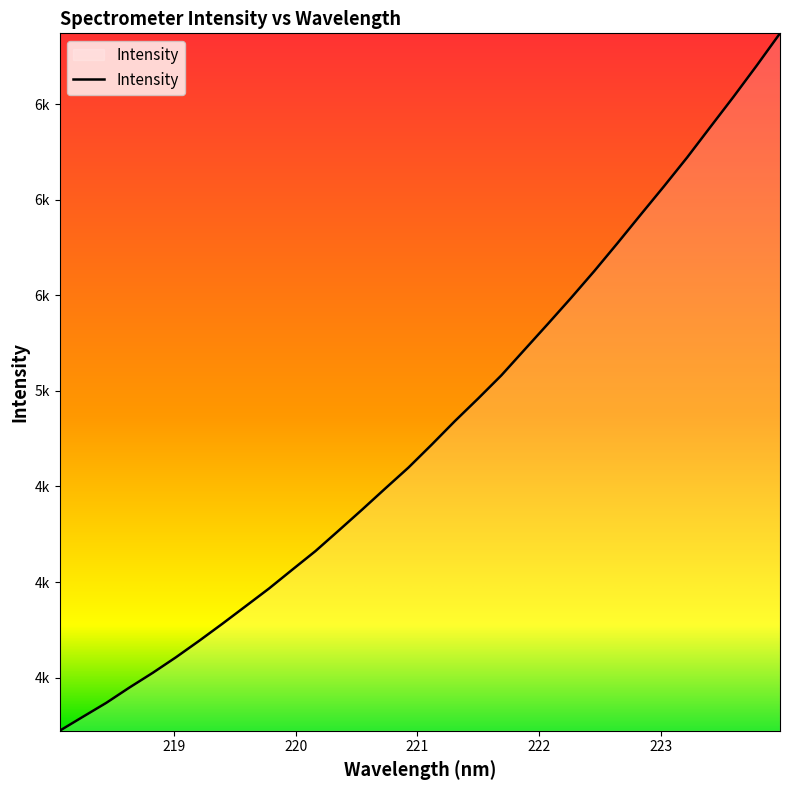

Rank the categories by value from highest to lowest.

223.9802, 223.7895, 223.5987, 223.408, 223.2172, 223.0264, 222.8355, 222.6447, 222.4538, 222.263, 222.0721, 221.8812, 221.6902, 221.4993, 221.3083, 221.1174, 220.9264, 220.7354, 220.5444, 220.3533, 220.1623, 219.9712, 219.7801, 219.589, 219.3979, 219.2067, 219.0156, 218.8244, 218.6332, 218.442, 218.2508, 218.0596